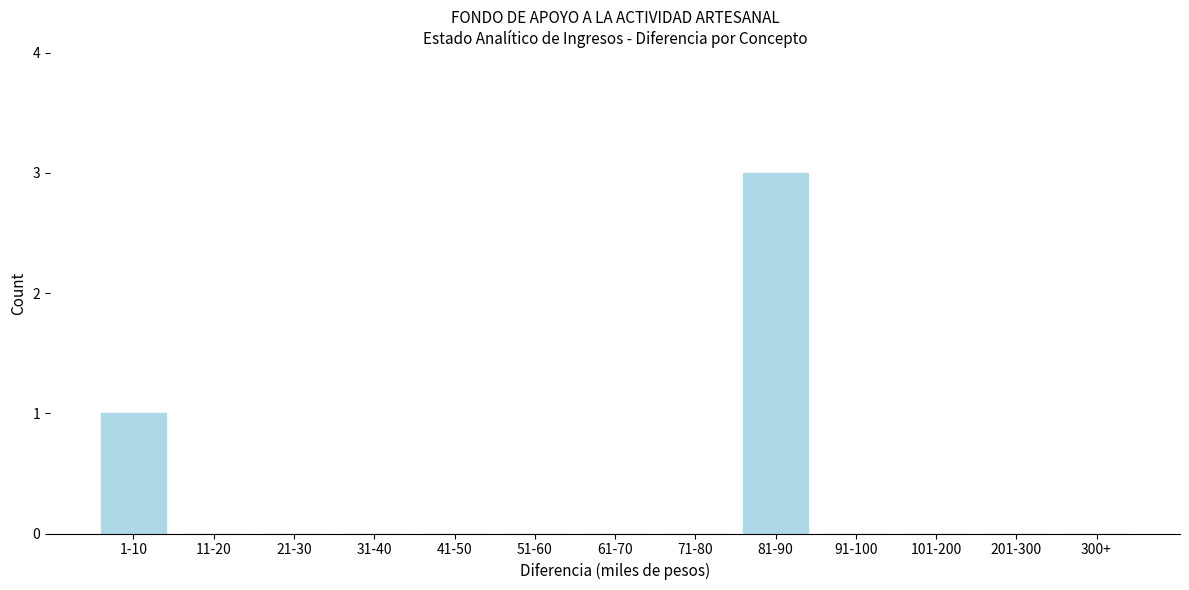

Reading left to right, what are all the values shown in this chart?

1-10=1	11-20=0	21-30=0	31-40=0	41-50=0	51-60=0	61-70=0	71-80=0	81-90=3	91-100=0	101-200=0	201-300=0	300+=0